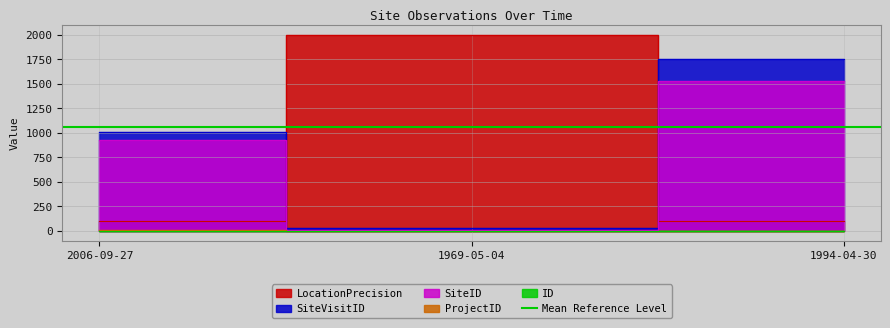

What is the approximate value of LocationPrecision at 1969-05-04?

2000.0